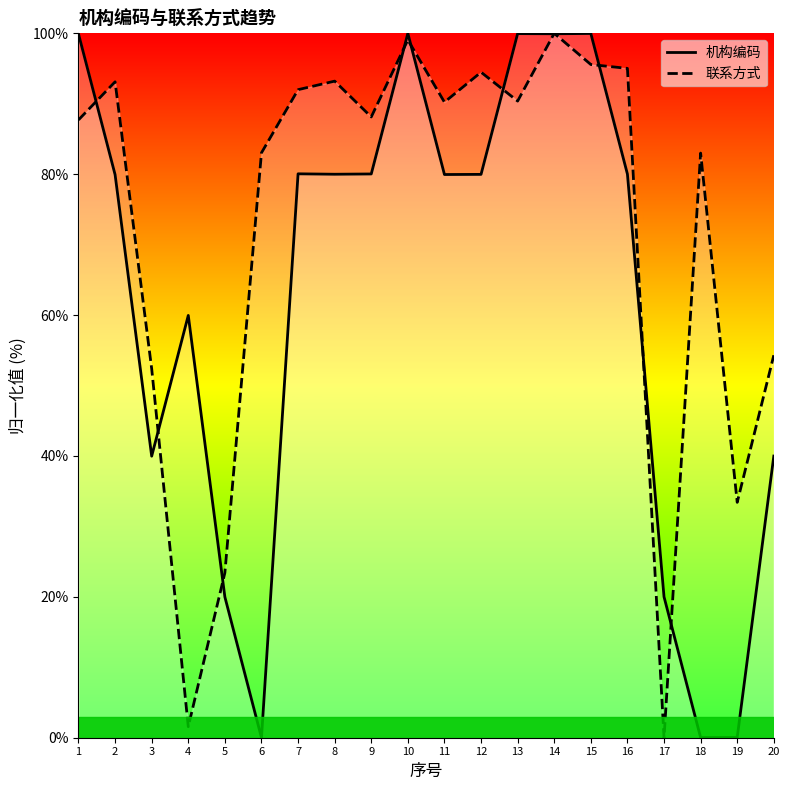

Read the 联系方式 value at 8.

93.2